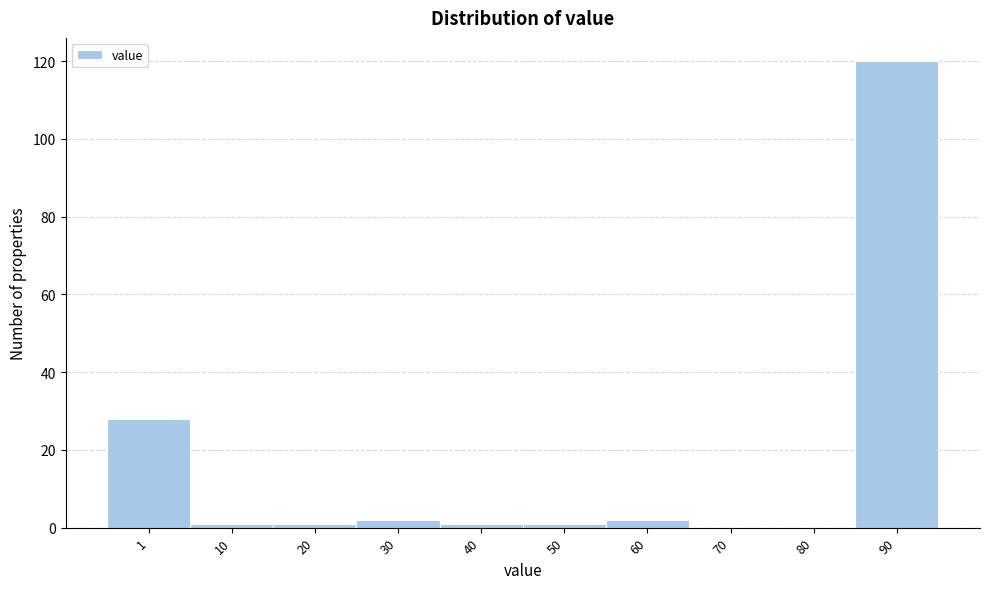

Reading left to right, extract all data points from this chart.

1=28	10=1	20=1	30=2	40=1	50=1	60=2	70=0	80=0	90=120